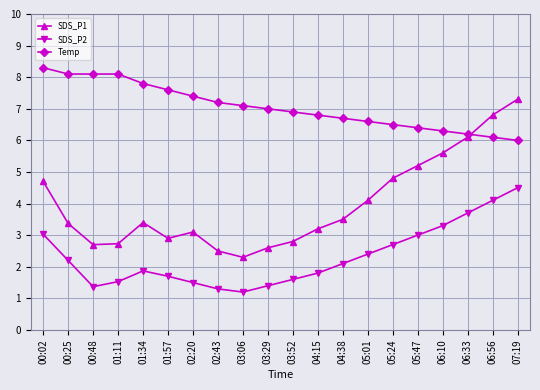

Rank the series by their maximum value, from lowest to highest.

SDS_P2, SDS_P1, Temp